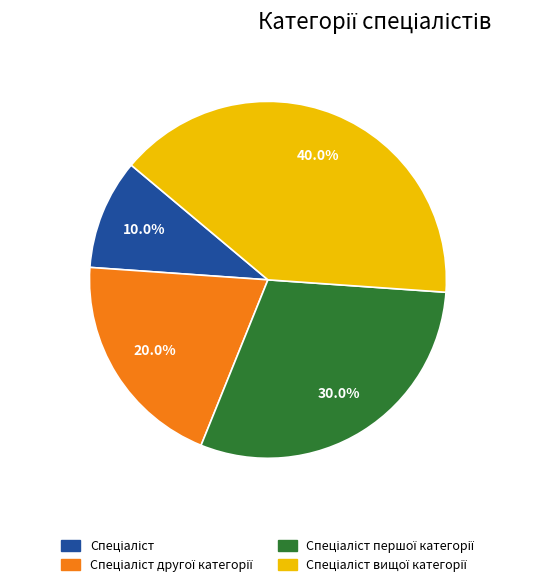

Does any single category account for the majority?

No